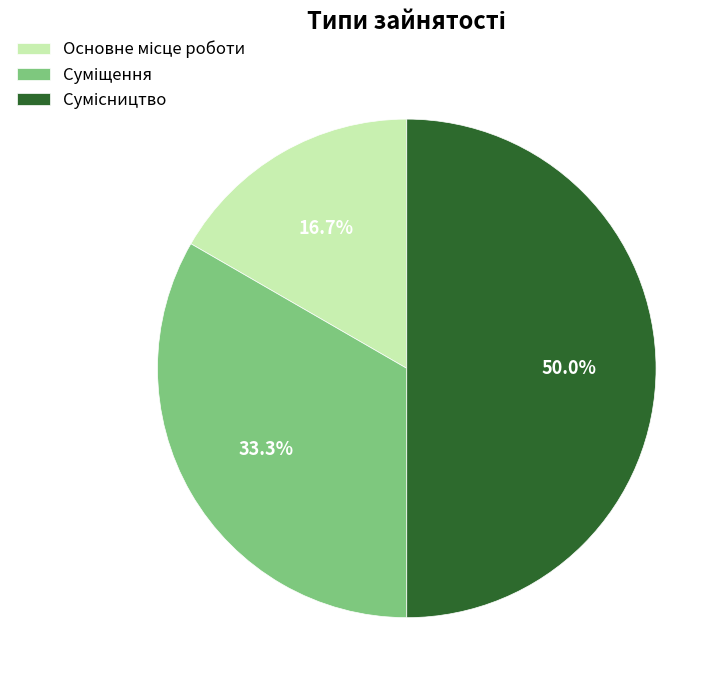

What percentage is NOT represented by Суміщення?

66.7%